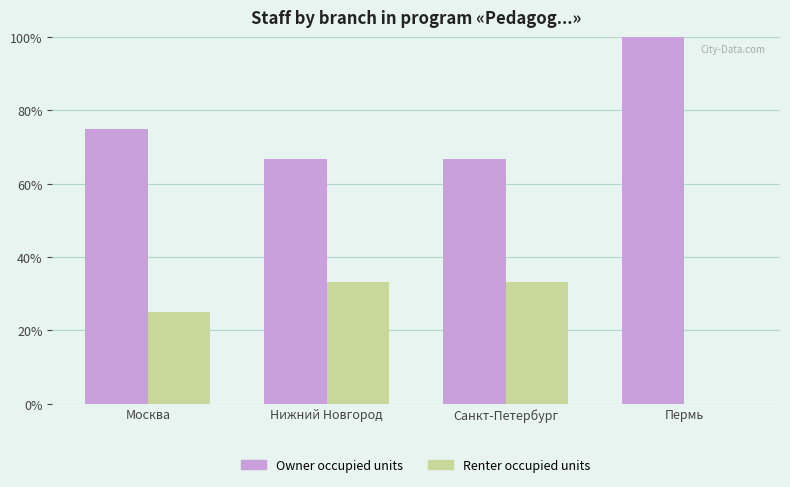

Is the value of Renter occupied units at Пермь greater than the value of Owner occupied units at Нижний Новгород?

No